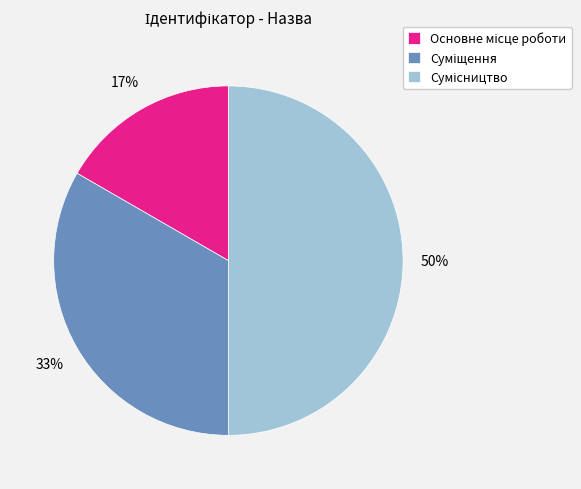

To the nearest percent, what is the average slice percentage?

33%